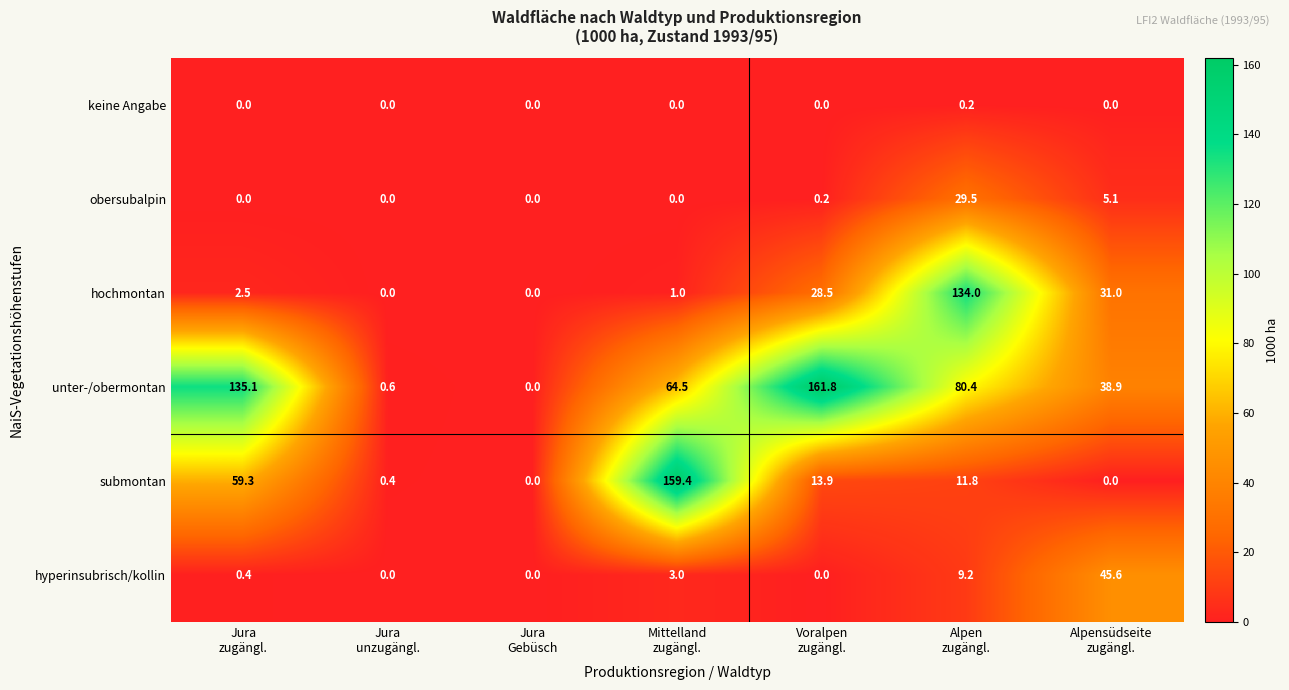

How many values in unter-/obermontan are above zero?

6